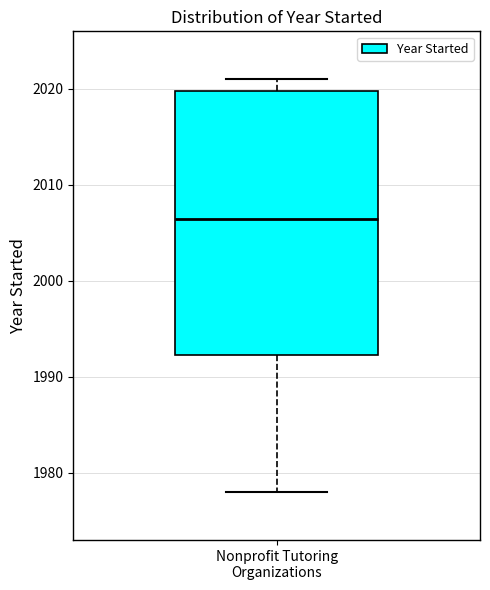

Where is the lower edge of the box for Nonprofit Tutoring Organizations on the y-axis? The values are not printed on the chart, so give them approximately, as read against the axis.

1992